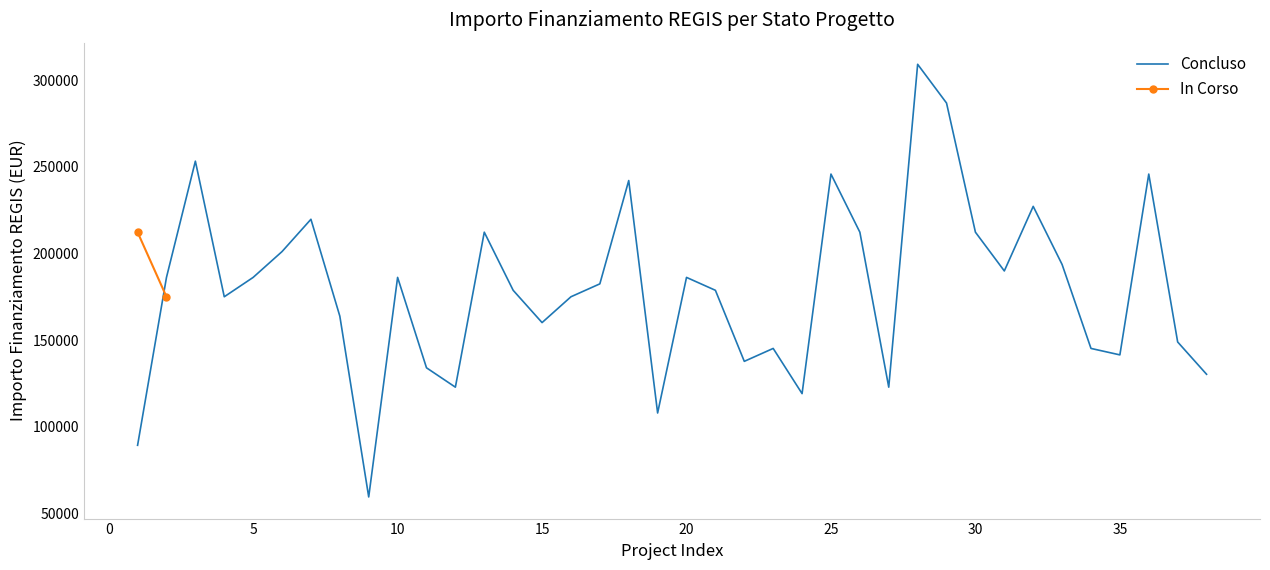

What is the difference between the maximum and minimum values?

249629.6